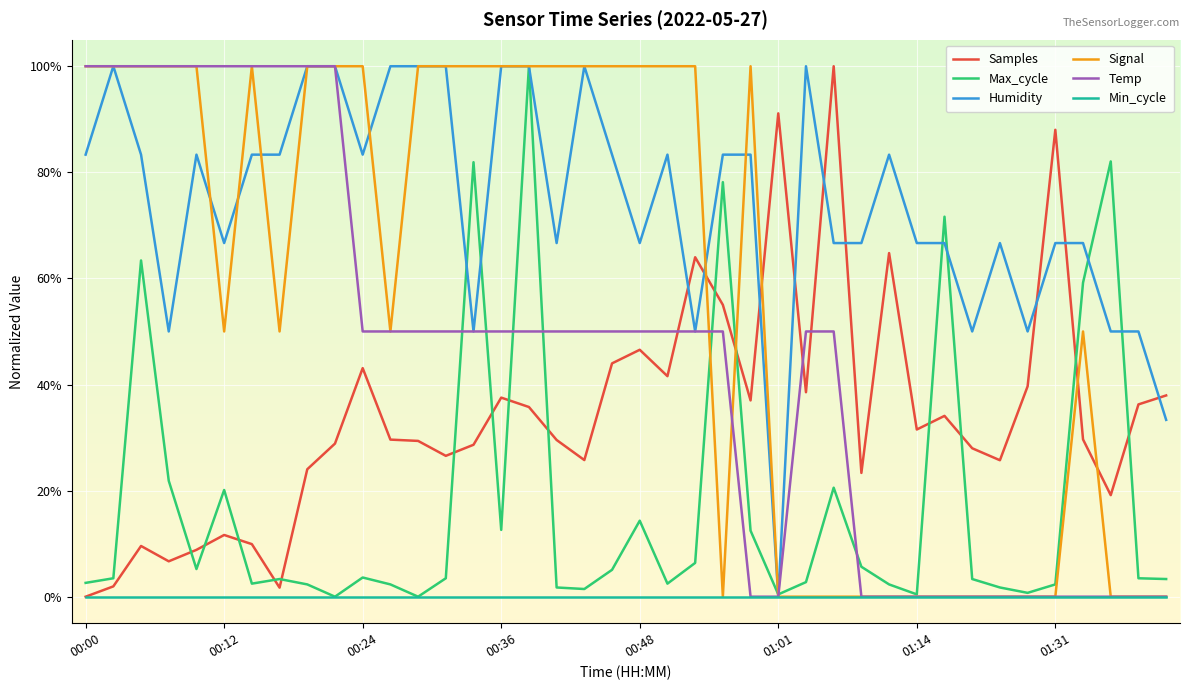

Does the chart display data point markers on the line(s)?

No